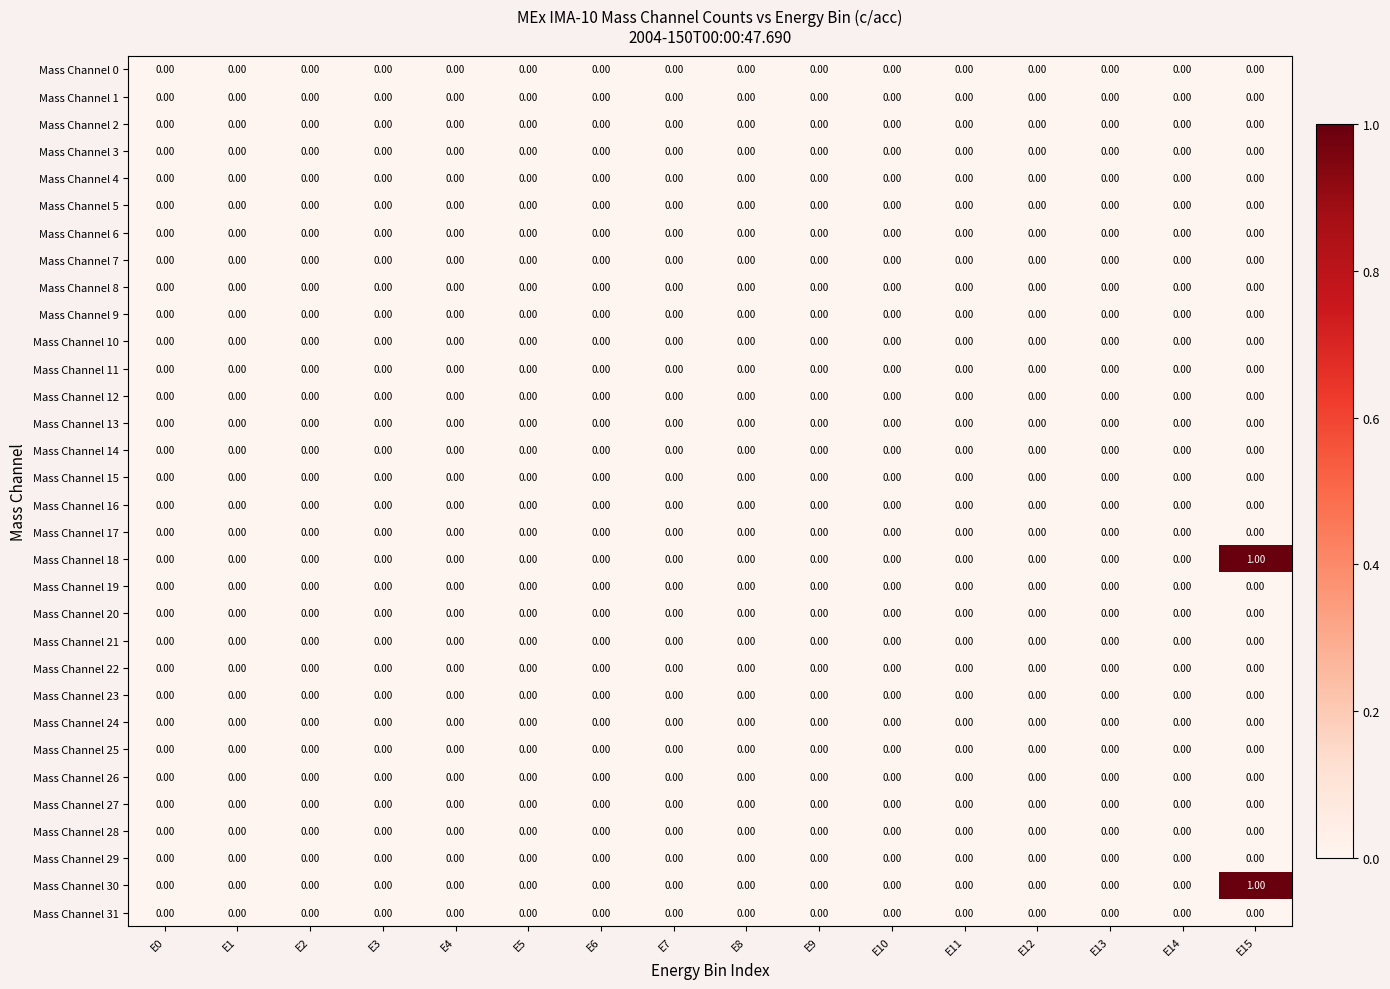

At which category is the sum across all series the highest?

E15